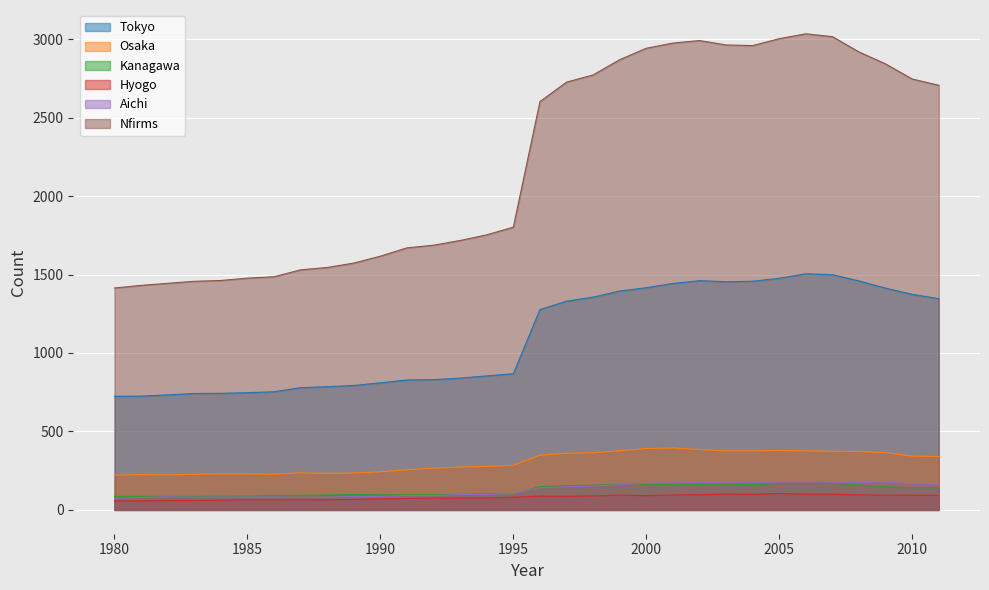

Reading left to right, list all the values displayed in this chart.

Tokyo: 724	725	733	742	743	747	753	779	785	793	810	828	830	840	854	868	1277	1330	1356	1395	1416	1443	1461	1454	1457	1476	1505	1499	1459	1413	1374	1346
Osaka: 221	225	223	227	229	229	227	236	233	235	243	256	266	273	277	284	349	361	364	377	391	395	385	376	376	379	376	374	372	365	343	340
Kanagawa: 86	86	86	86	87	88	91	93	95	98	96	96	97	99	102	101	148	155	157	163	165	160	161	160	162	168	169	171	159	147	142	141
Hyogo: 57	58	59	60	62	65	64	65	65	67	70	73	75	75	77	81	88	87	89	94	91	95	97	101	99	105	100	100	96	94	93	93
Aichi: 75	79	84	81	82	82	82	80	81	85	86	91	91	98	98	103	142	147	152	160	170	172	173	173	174	178	178	177	174	177	167	160
Nfirms: 1414	1431	1444	1457	1462	1477	1486	1530	1545	1573	1617	1670	1687	1717	1753	1802	2602	2726	2772	2869	2942	2975	2991	2963	2959	3003	3034	3016	2918	2842	2746	2706